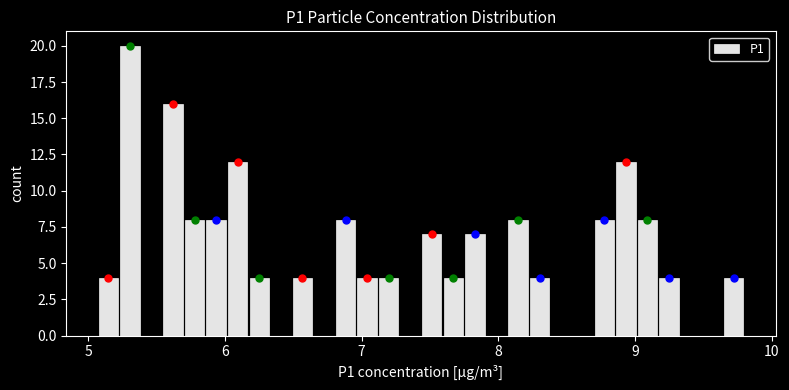

Around what value on the x-axis is the tallest bar? Give the approximate position of its centre, as read against the axis.

5.3